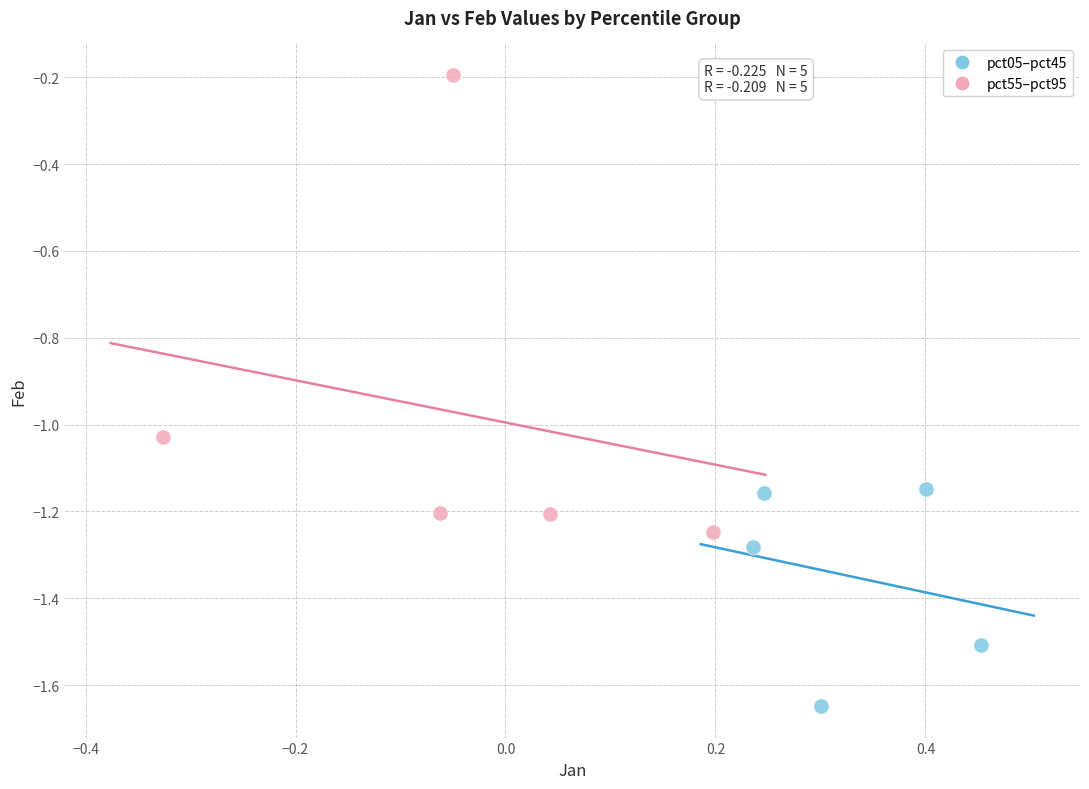

Which series contains the highest Y value?

pct55–pct95